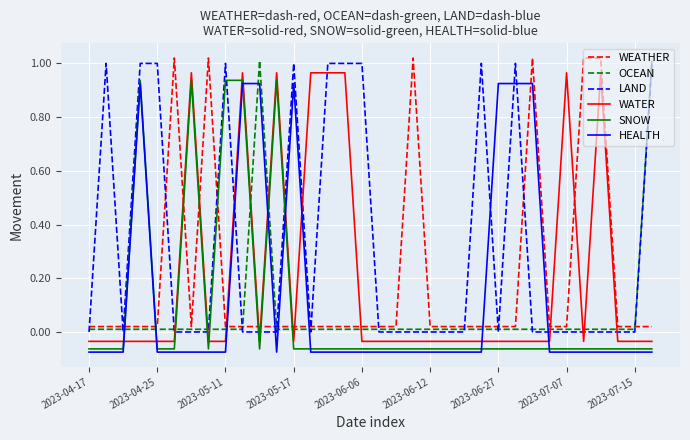

True or false: HEALTH and LAND cross at least once.

True